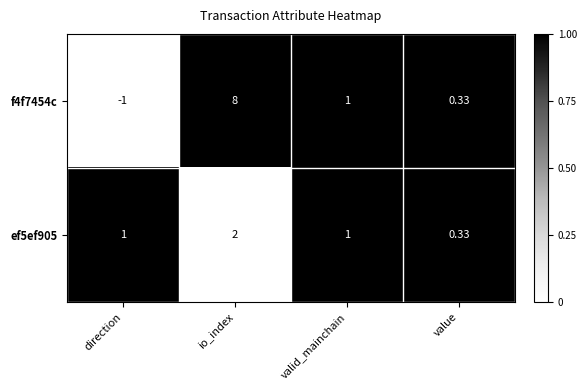

List the labels in order of f4f7454c value, smallest first.

direction, value, valid_mainchain, io_index